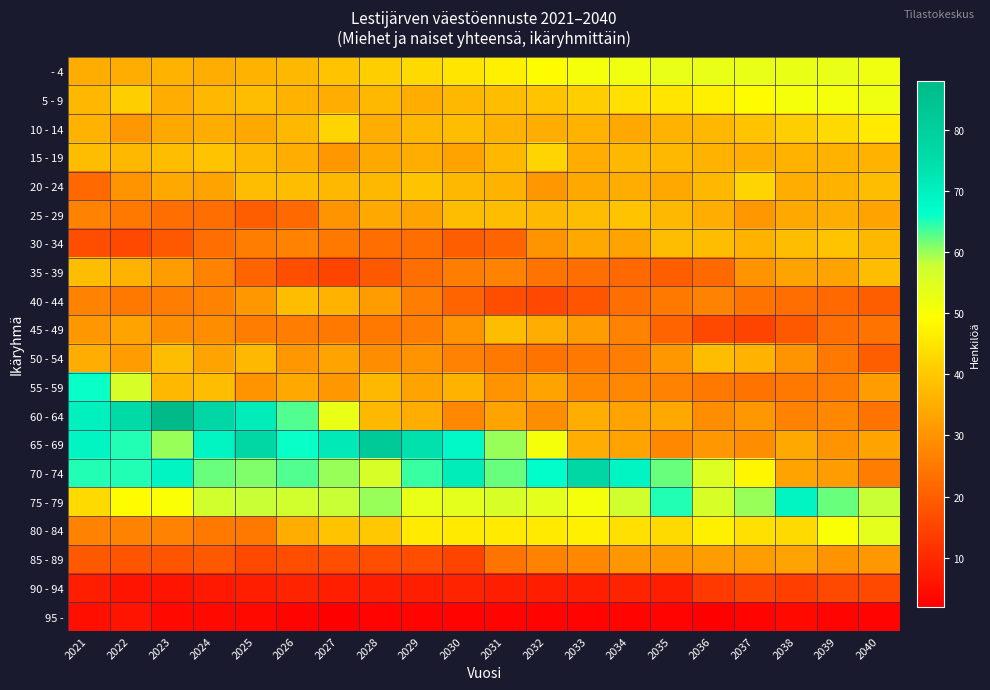

Rank the series by their maximum value, from lowest to highest.

95 -, 90 - 94, 85 - 89, 35 - 39, 40 - 44, 45 - 49, 50 - 54, 25 - 29, 30 - 34, 15 - 19, 20 - 24, 10 - 14, 5 - 9, - 4, 80 - 84, 55 - 59, 75 - 79, 70 - 74, 65 - 69, 60 - 64